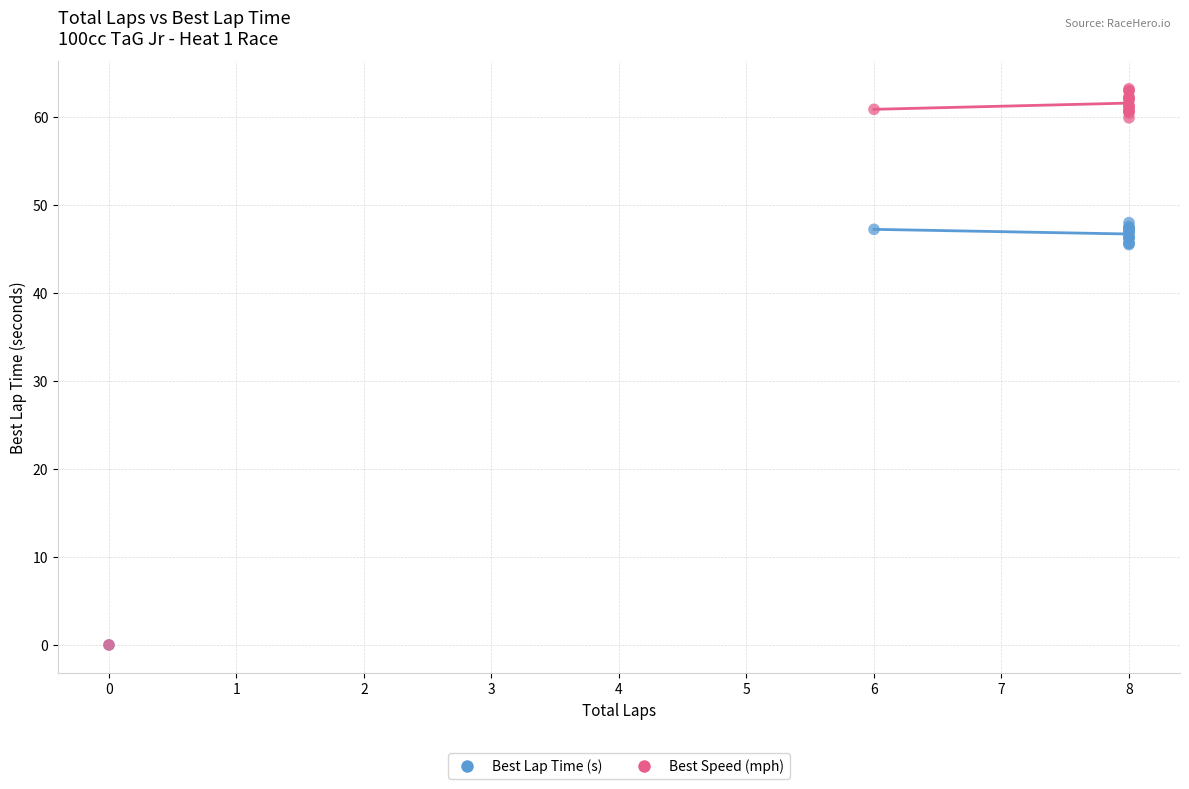

Which series contains the highest Y value?

Best Speed (mph)